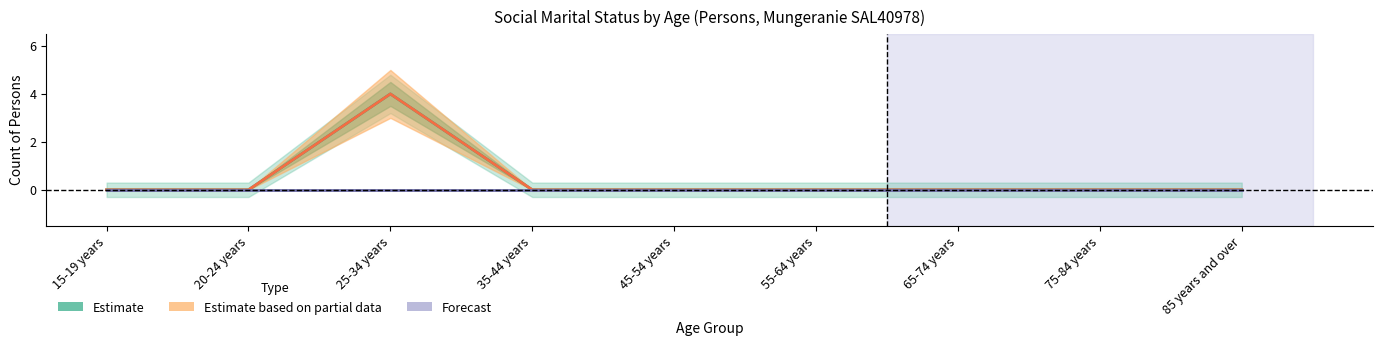

How many data points does each series have?

9